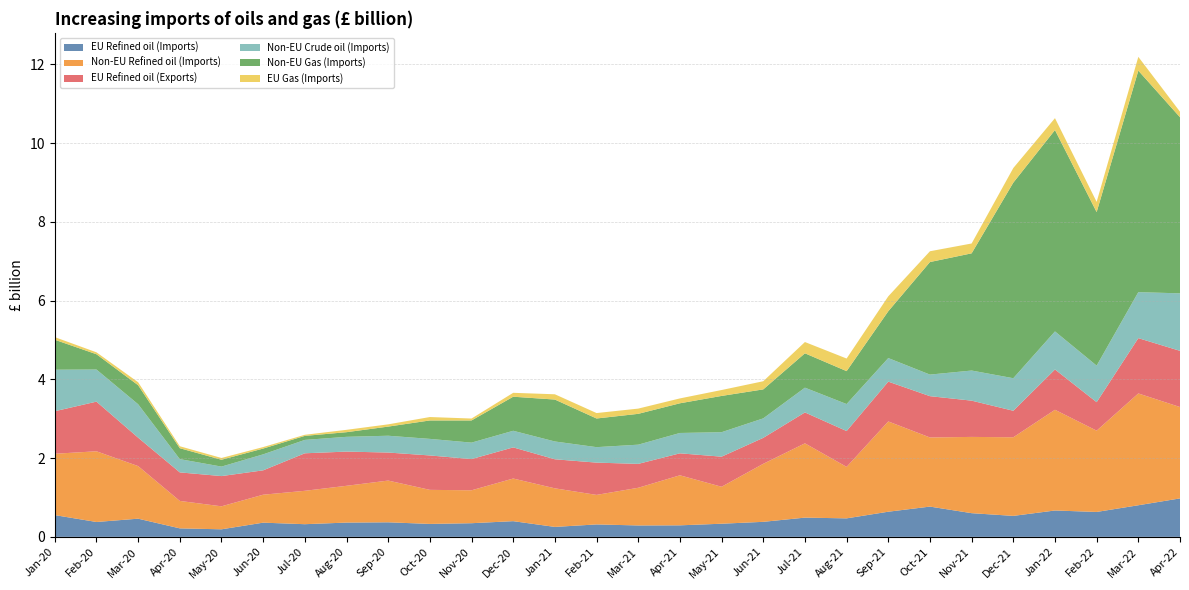

Reading left to right, what are all the values shown in this chart?

EU Refined oil (Imports): Jan-20=0.6	Feb-20=0.4	Mar-20=0.5	Apr-20=0.2	May-20=0.2	Jun-20=0.4	Jul-20=0.3	Aug-20=0.4	Sep-20=0.4	Oct-20=0.3	Nov-20=0.3	Dec-20=0.4	Jan-21=0.3	Feb-21=0.3	Mar-21=0.3	Apr-21=0.3	May-21=0.3	Jun-21=0.4	Jul-21=0.5	Aug-21=0.5	Sep-21=0.6	Oct-21=0.8	Nov-21=0.6	Dec-21=0.5	Jan-22=0.7	Feb-22=0.6	Mar-22=0.8	Apr-22=1.0
Non-EU Refined oil (Imports): Jan-20=1.6	Feb-20=1.8	Mar-20=1.3	Apr-20=0.7	May-20=0.6	Jun-20=0.7	Jul-20=0.8	Aug-20=0.9	Sep-20=1.1	Oct-20=0.9	Nov-20=0.8	Dec-20=1.1	Jan-21=1.0	Feb-21=0.8	Mar-21=1.0	Apr-21=1.3	May-21=0.9	Jun-21=1.5	Jul-21=1.9	Aug-21=1.3	Sep-21=2.3	Oct-21=1.8	Nov-21=1.9	Dec-21=2.0	Jan-22=2.6	Feb-22=2.1	Mar-22=2.8	Apr-22=2.3
EU Refined oil (Exports): Jan-20=1.1	Feb-20=1.3	Mar-20=0.7	Apr-20=0.7	May-20=0.8	Jun-20=0.6	Jul-20=1.0	Aug-20=0.9	Sep-20=0.7	Oct-20=0.9	Nov-20=0.8	Dec-20=0.8	Jan-21=0.7	Feb-21=0.8	Mar-21=0.6	Apr-21=0.6	May-21=0.8	Jun-21=0.7	Jul-21=0.8	Aug-21=0.9	Sep-21=1.0	Oct-21=1.0	Nov-21=0.9	Dec-21=0.7	Jan-22=1.0	Feb-22=0.7	Mar-22=1.4	Apr-22=1.4
Non-EU Crude oil (Imports): Jan-20=1.1	Feb-20=0.8	Mar-20=0.8	Apr-20=0.3	May-20=0.2	Jun-20=0.4	Jul-20=0.3	Aug-20=0.4	Sep-20=0.4	Oct-20=0.4	Nov-20=0.4	Dec-20=0.4	Jan-21=0.5	Feb-21=0.4	Mar-21=0.5	Apr-21=0.5	May-21=0.6	Jun-21=0.5	Jul-21=0.6	Aug-21=0.7	Sep-21=0.6	Oct-21=0.5	Nov-21=0.8	Dec-21=0.8	Jan-22=1.0	Feb-22=0.9	Mar-22=1.2	Apr-22=1.5
Non-EU Gas (Imports): Jan-20=0.8	Feb-20=0.4	Mar-20=0.5	Apr-20=0.3	May-20=0.2	Jun-20=0.1	Jul-20=0.1	Aug-20=0.1	Sep-20=0.2	Oct-20=0.5	Nov-20=0.6	Dec-20=0.9	Jan-21=1.1	Feb-21=0.7	Mar-21=0.8	Apr-21=0.8	May-21=0.9	Jun-21=0.7	Jul-21=0.9	Aug-21=0.8	Sep-21=1.2	Oct-21=2.9	Nov-21=3.0	Dec-21=5.0	Jan-22=5.1	Feb-22=3.9	Mar-22=5.6	Apr-22=4.5
EU Gas (Imports): Jan-20=0.1	Feb-20=0.0	Mar-20=0.1	Apr-20=0.1	May-20=0.0	Jun-20=0.0	Jul-20=0.0	Aug-20=0.1	Sep-20=0.1	Oct-20=0.1	Nov-20=0.0	Dec-20=0.1	Jan-21=0.1	Feb-21=0.1	Mar-21=0.1	Apr-21=0.1	May-21=0.1	Jun-21=0.2	Jul-21=0.3	Aug-21=0.3	Sep-21=0.4	Oct-21=0.3	Nov-21=0.2	Dec-21=0.4	Jan-22=0.3	Feb-22=0.3	Mar-22=0.3	Apr-22=0.1